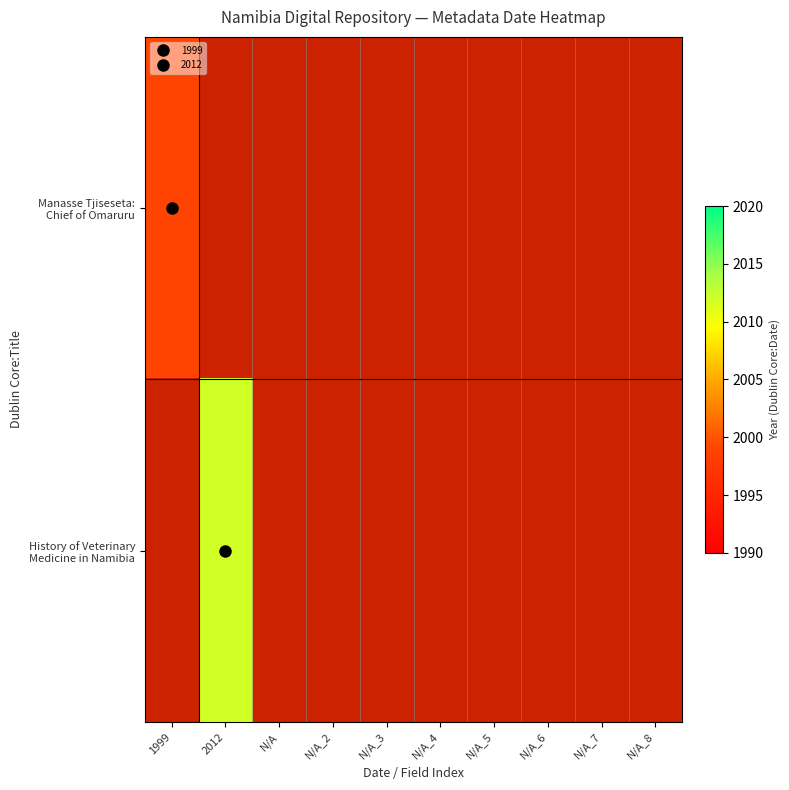

At which label is Manasse Tjiseseta: Chief of Omaruru closest to 1999?

1999